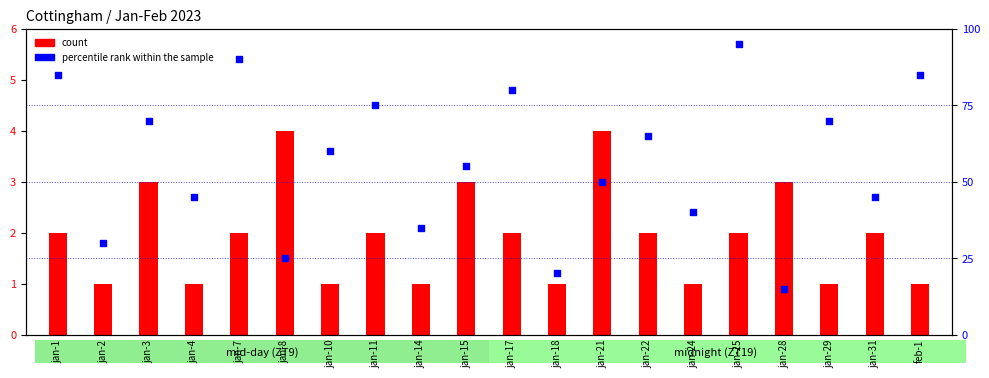

What is the total value across all series at jan-10?

61